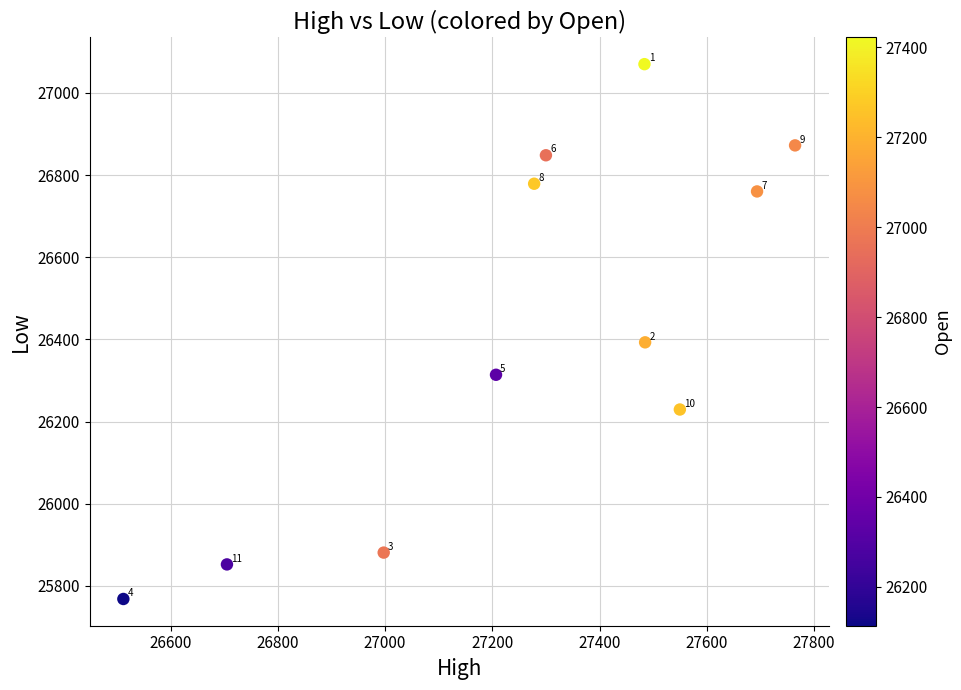

What is the average Y value?

26433.3